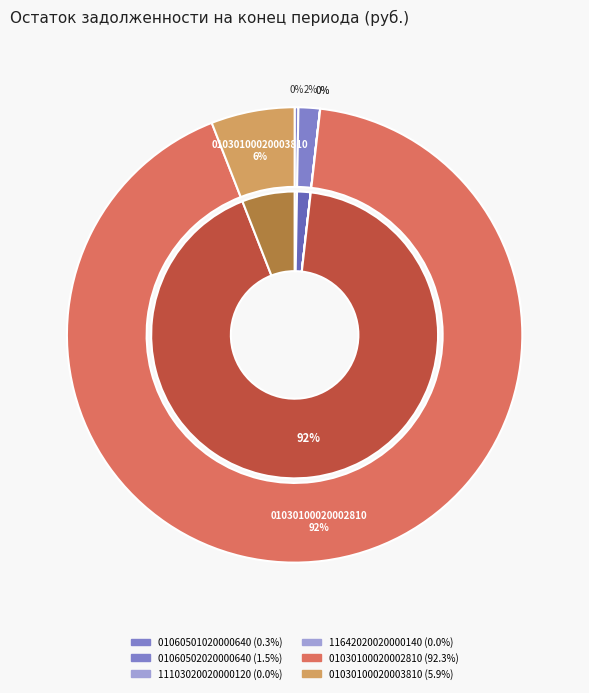

Combined, what portion of the pie is 01060501020000640 and 01060502020000640?

1.8%